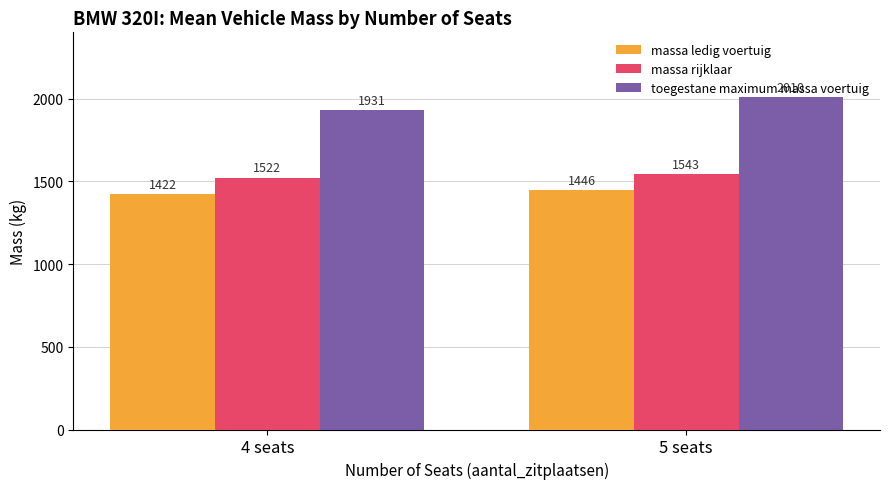

Reading left to right, list all the values displayed in this chart.

massa ledig voertuig: 1422	1446
massa rijklaar: 1522	1543
toegestane maximum massa voertuig: 1931	2010